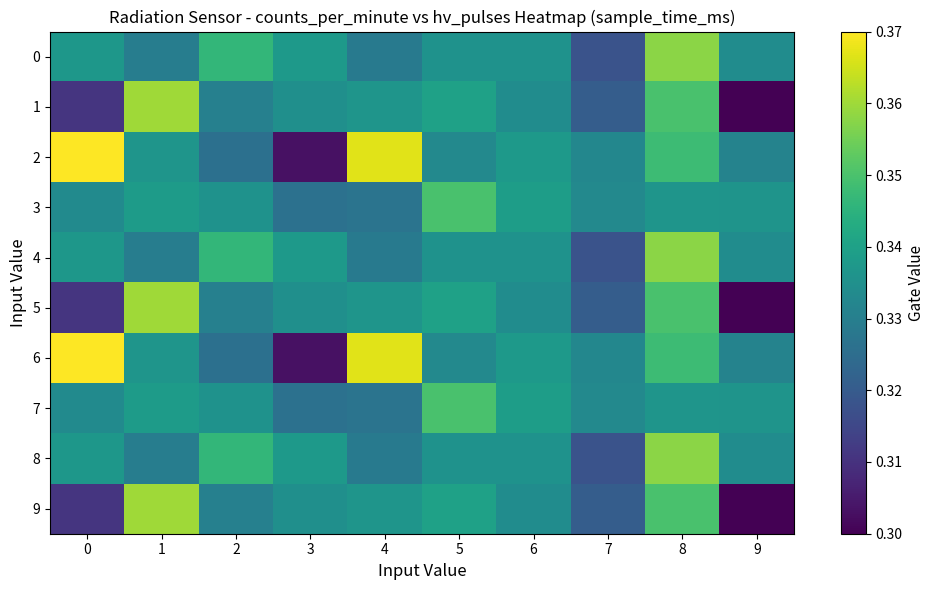

Between 5 and 4, which is larger?

5